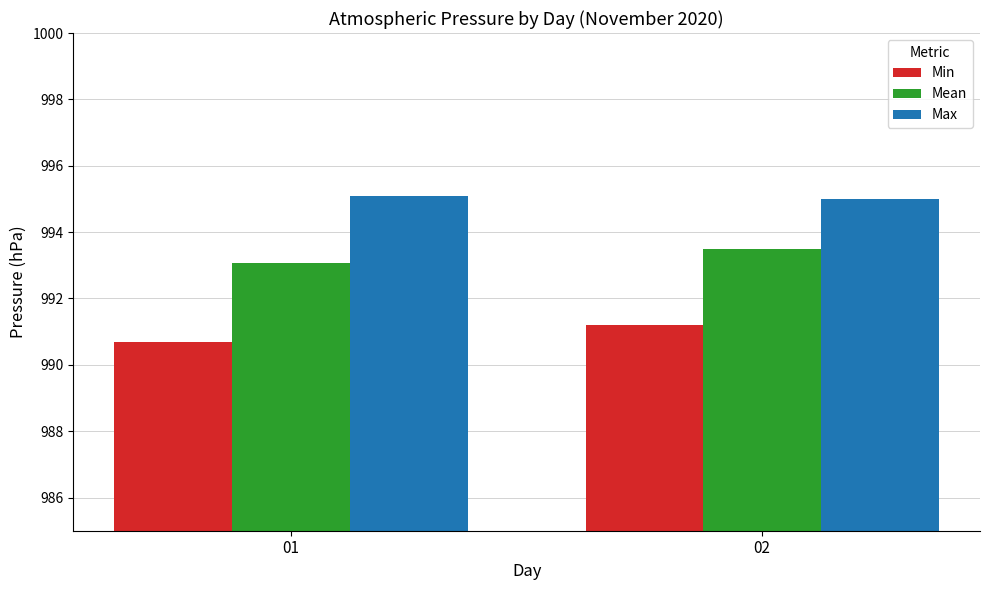

How many Mean values are between 993 and 994?

2